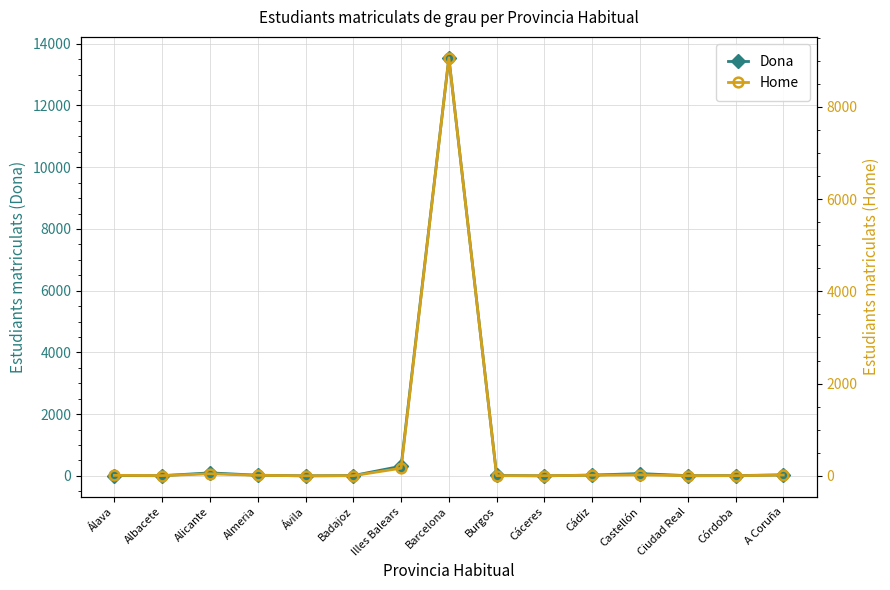

What are all the series names shown in the legend?

Dona, Home